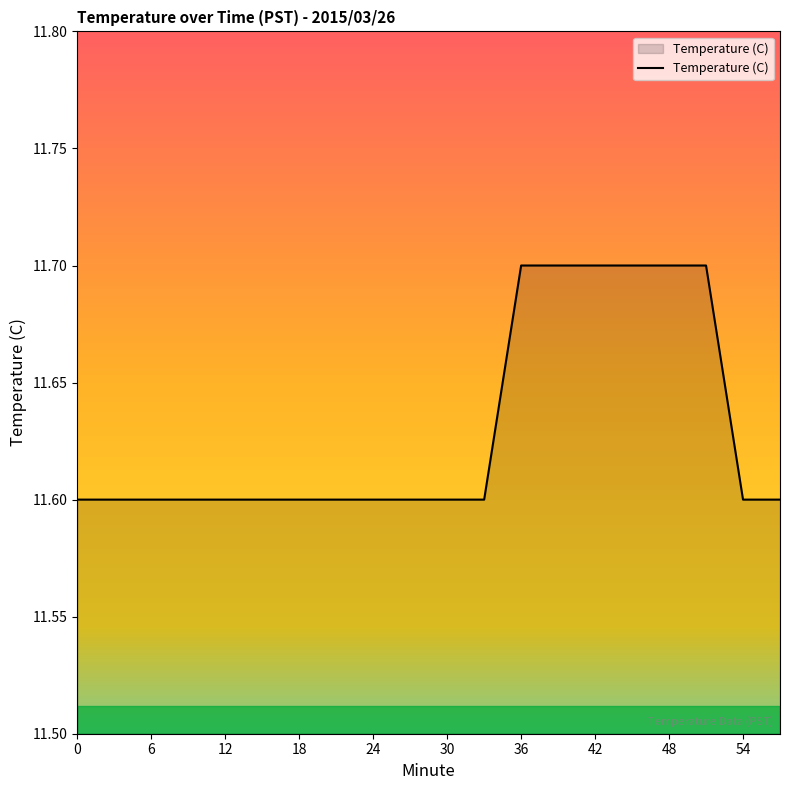

What is the smallest value displayed?

11.6